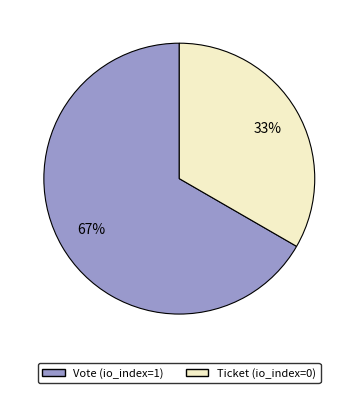

To the nearest percent, what is the combined percentage of Ticket (io_index=0) and Vote (io_index=1)?

100%